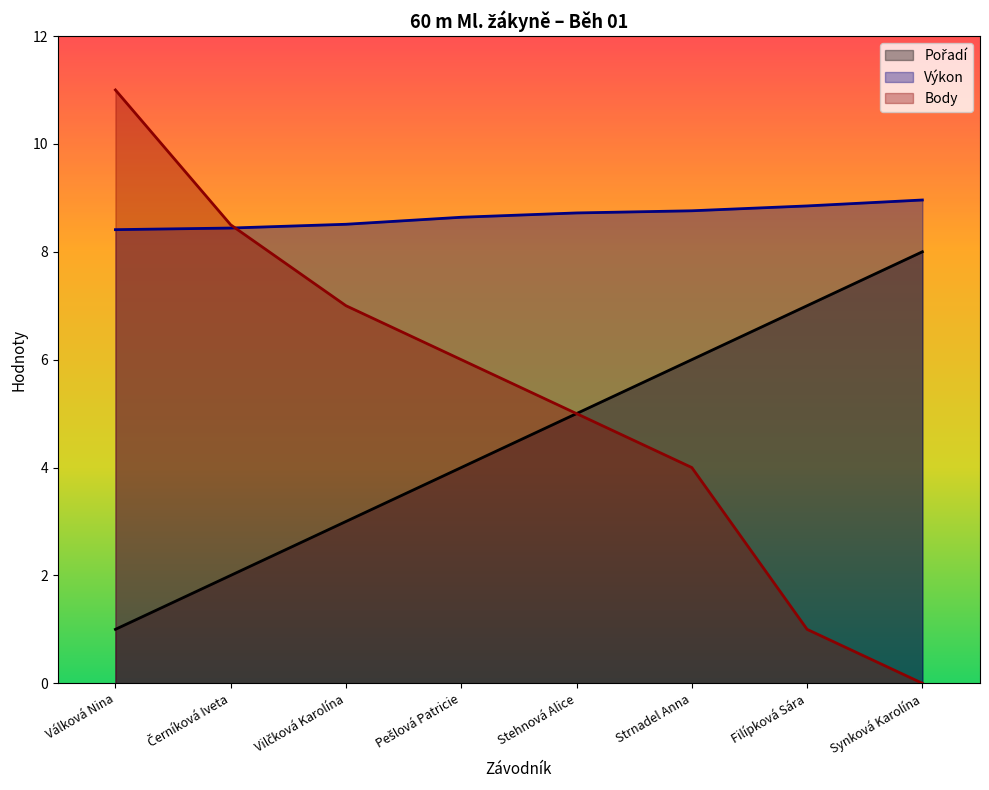

What is the difference between the maximum and minimum values in the Body series?

11.0